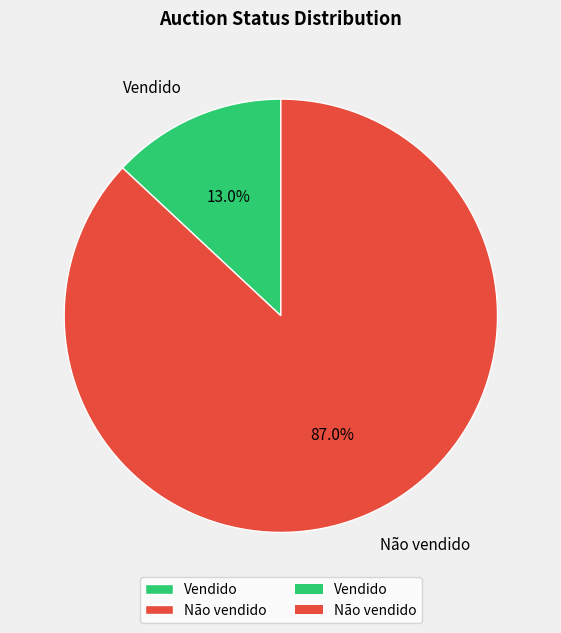

Which category accounts for the majority?

Não vendido